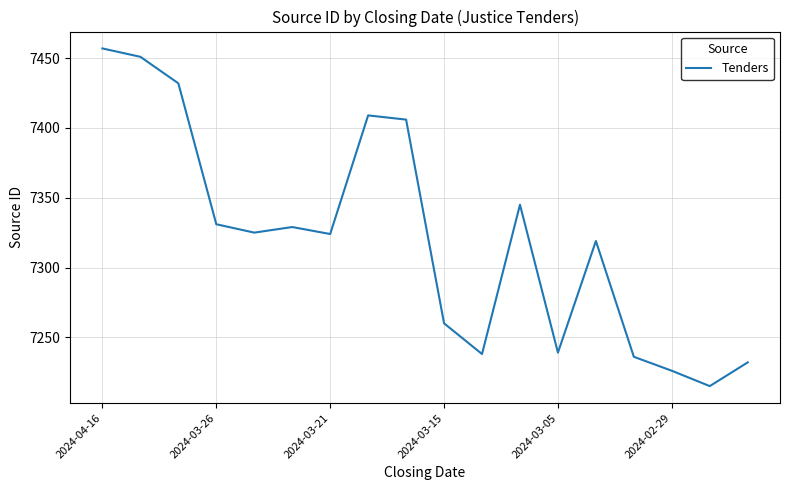

What is the difference between the maximum and minimum values?

242